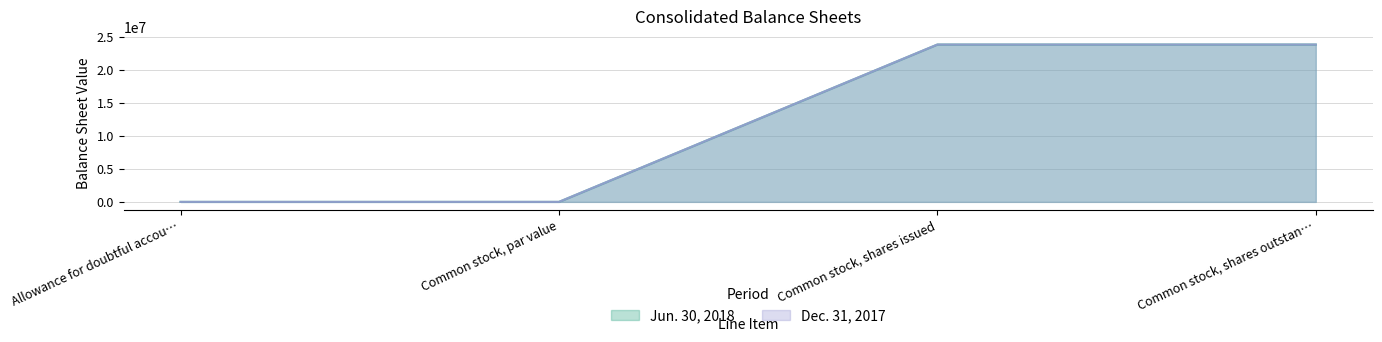

How many data points does each series have?

4